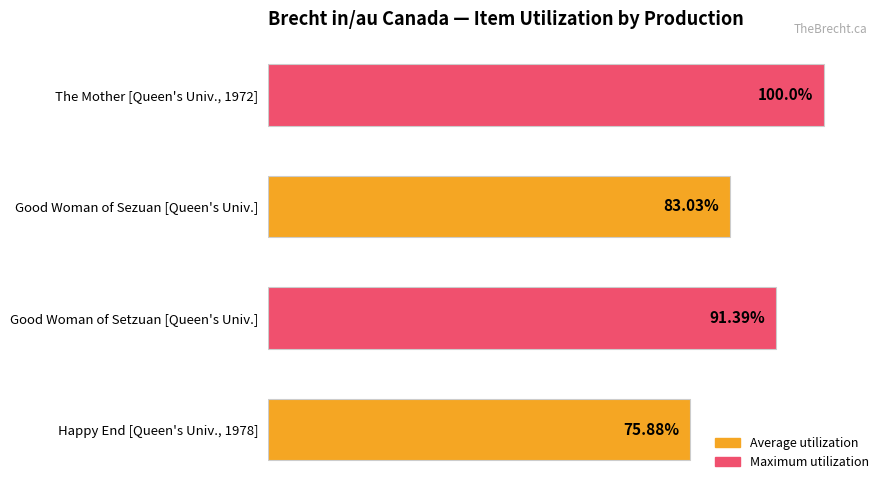

Which has a higher value, Good Woman of Sezuan [Queen's Univ.] or Happy End [Queen's Univ., 1978]?

Good Woman of Sezuan [Queen's Univ.]